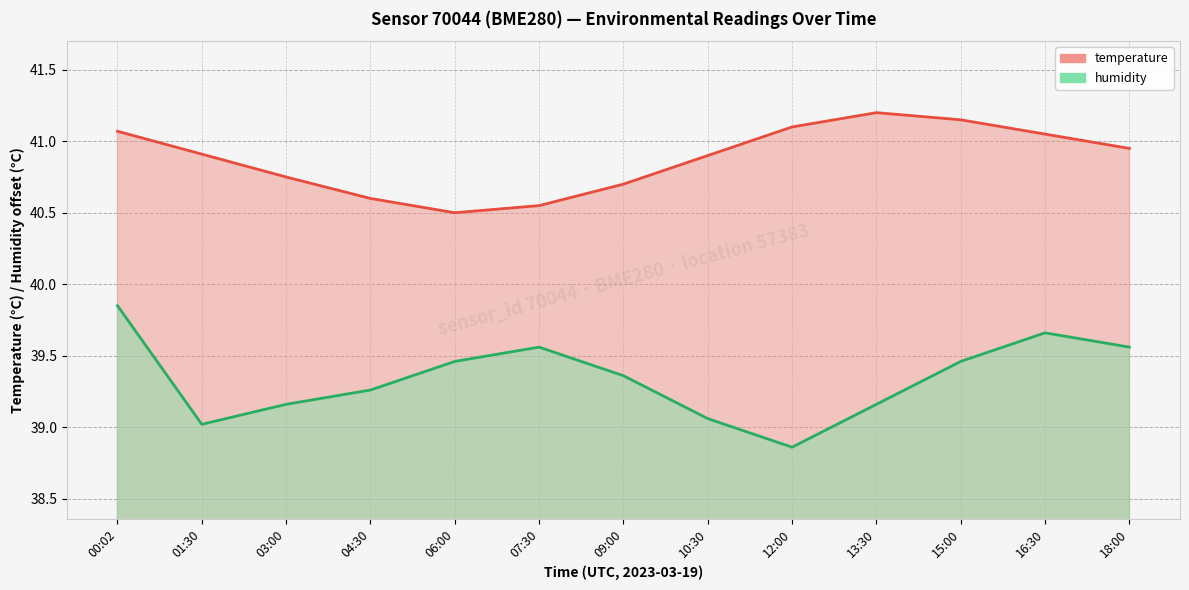

Which has a higher value, 06:00 or 04:30?

04:30